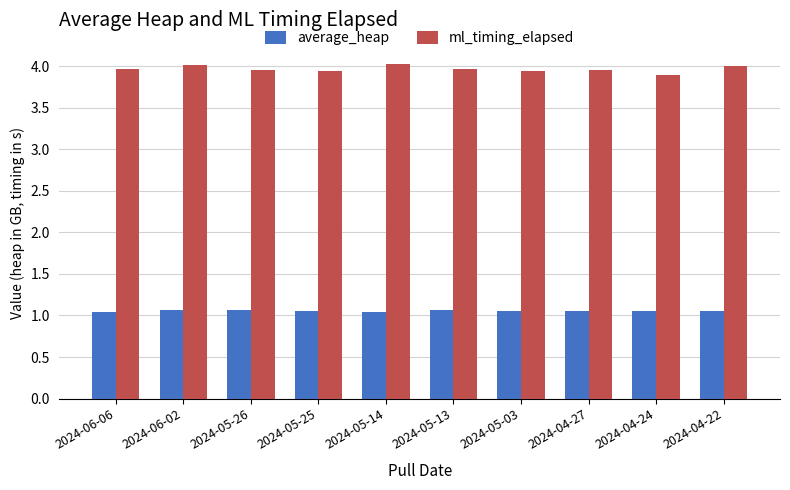

How many categories are shown in the chart?

10